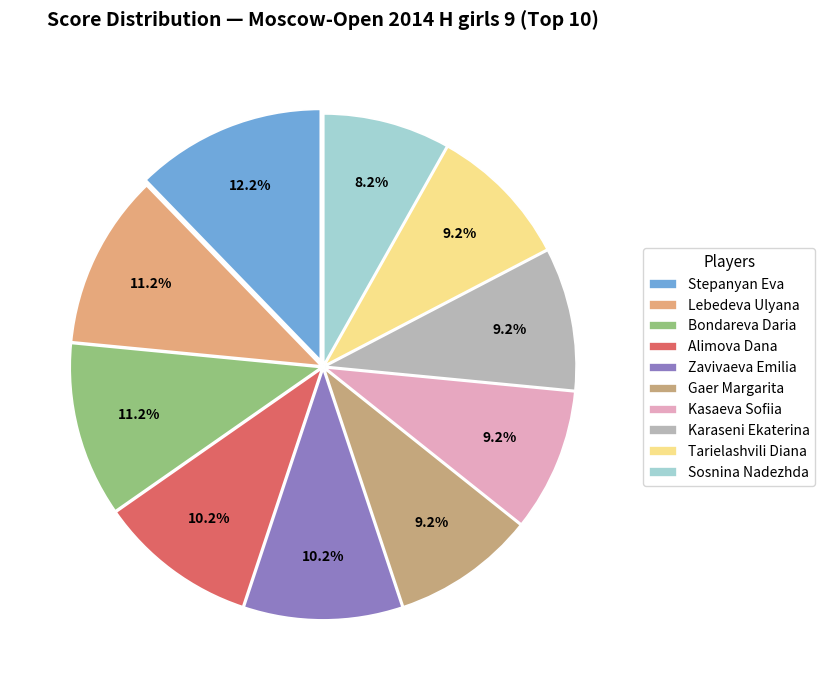

Count the number of slices in the pie.

10